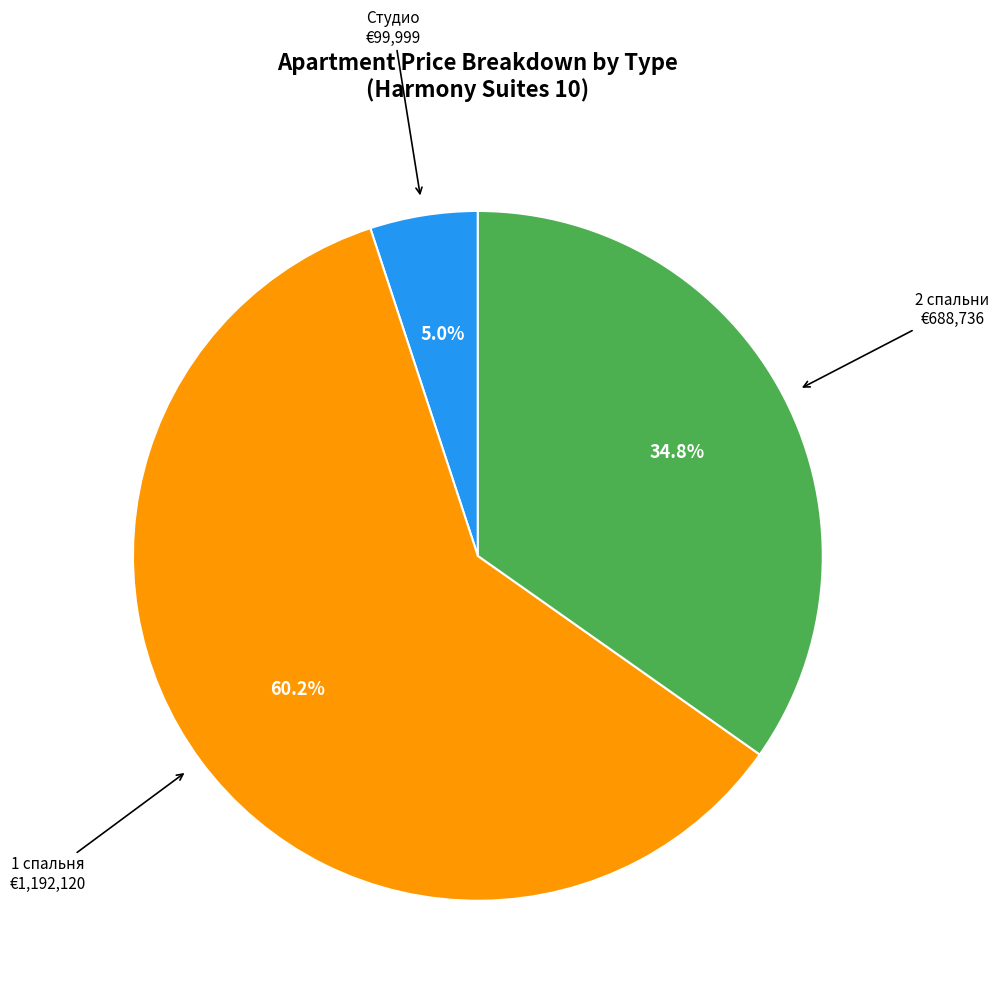

Does any single category account for the majority?

Yes